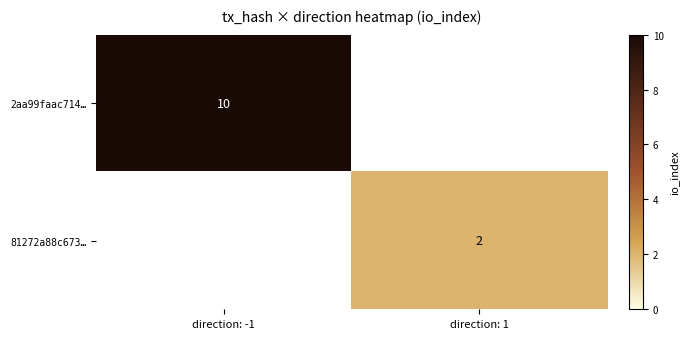

The 2aa99faac714… series shows 13 at direction: -1. True or false?

False